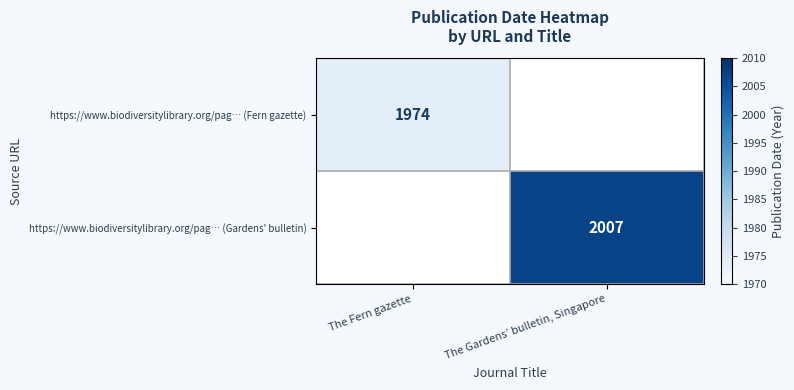

How many distinct data groups are displayed?

2